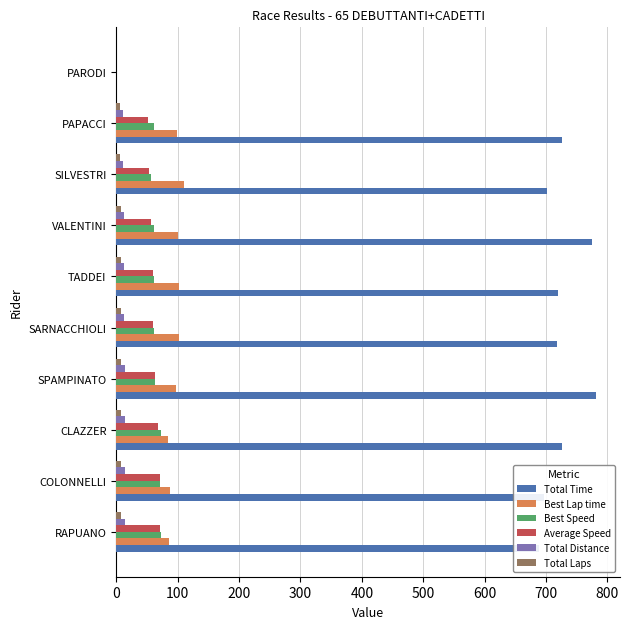

What is the sum of all Best Speed values?

582.8